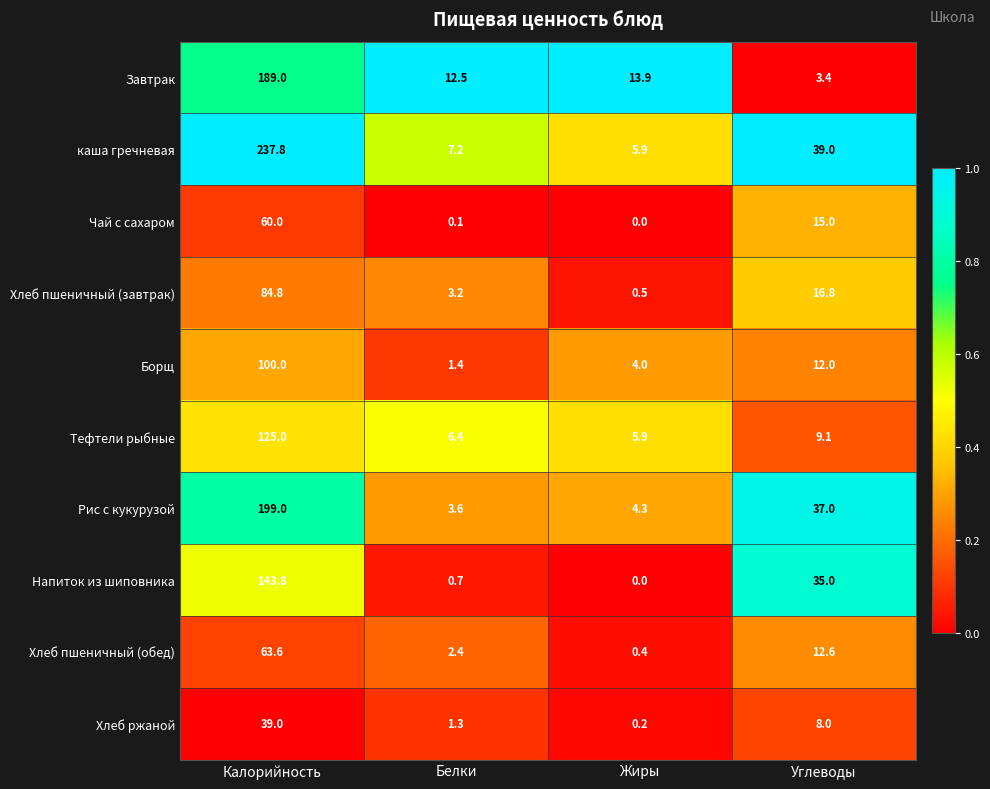

Where does the Рис с кукурузой series first go above 37?

Калорийность